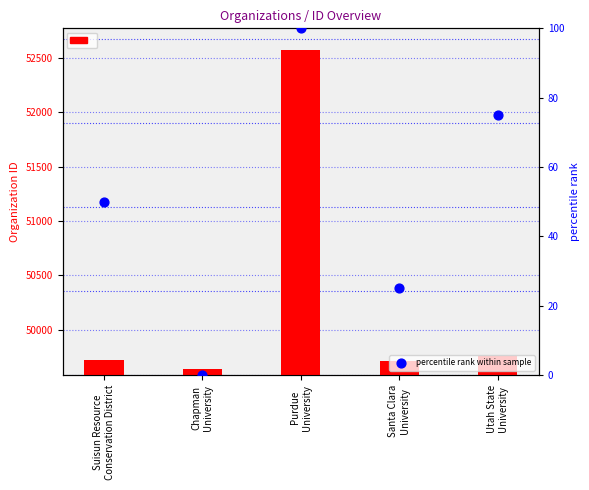

Is the value of percentile rank within sample at Utah State
University greater than the value of Organization ID at Suisun Resource
Conservation District?

No